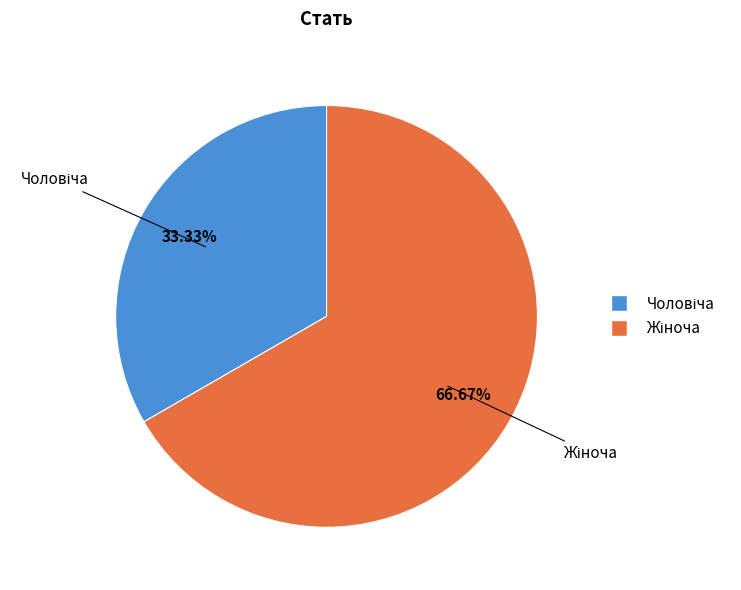

Is there any slice that represents more than half of the pie?

Yes